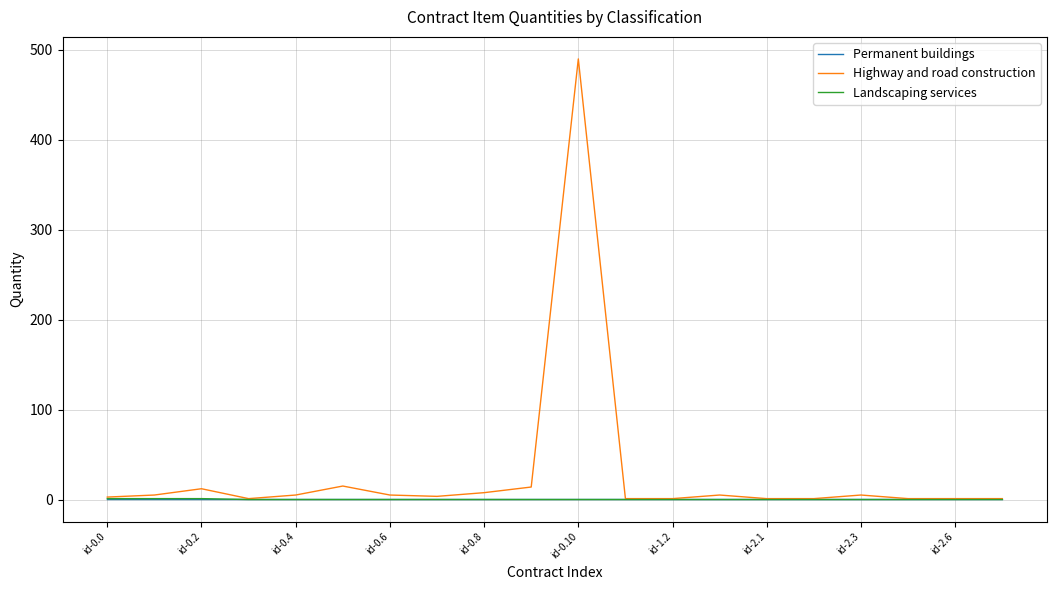

Which series has the largest total across all categories?

Highway and road construction